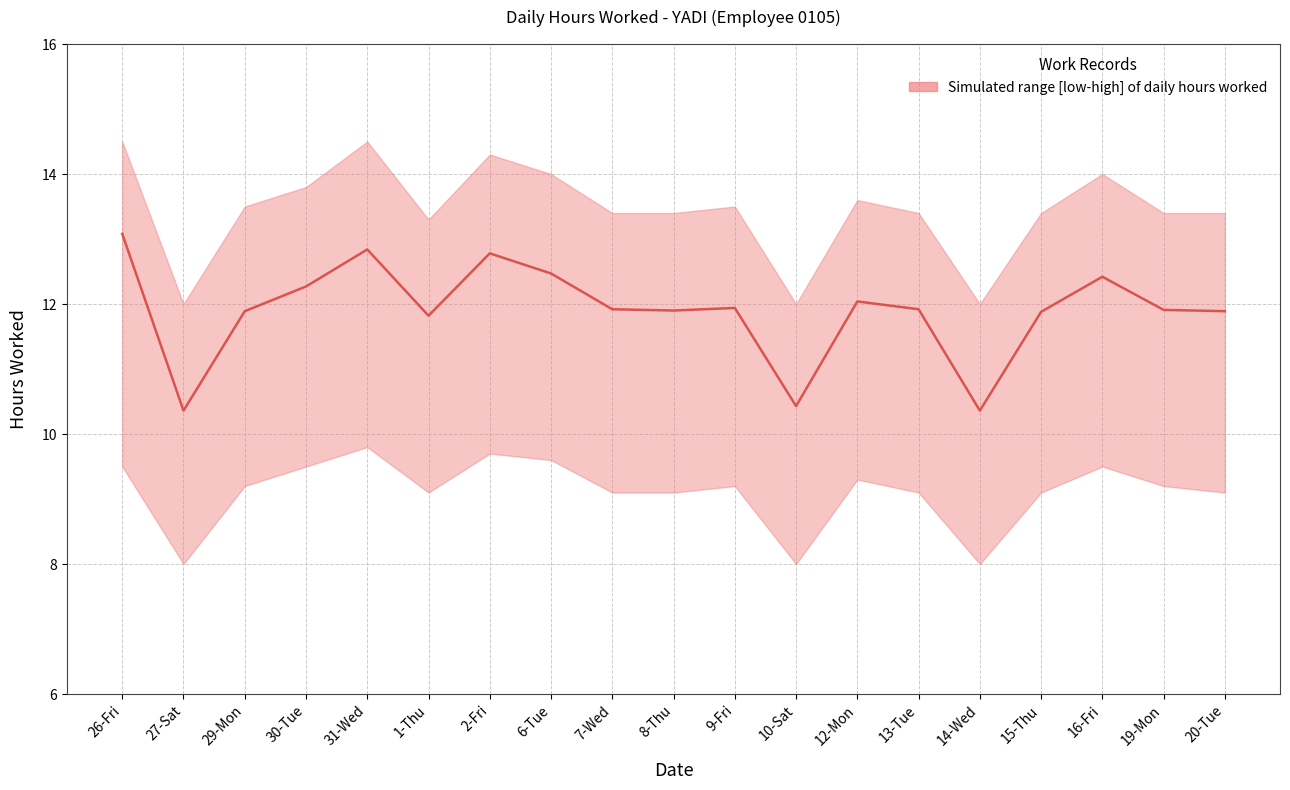

How many lines are shown in the chart?

1